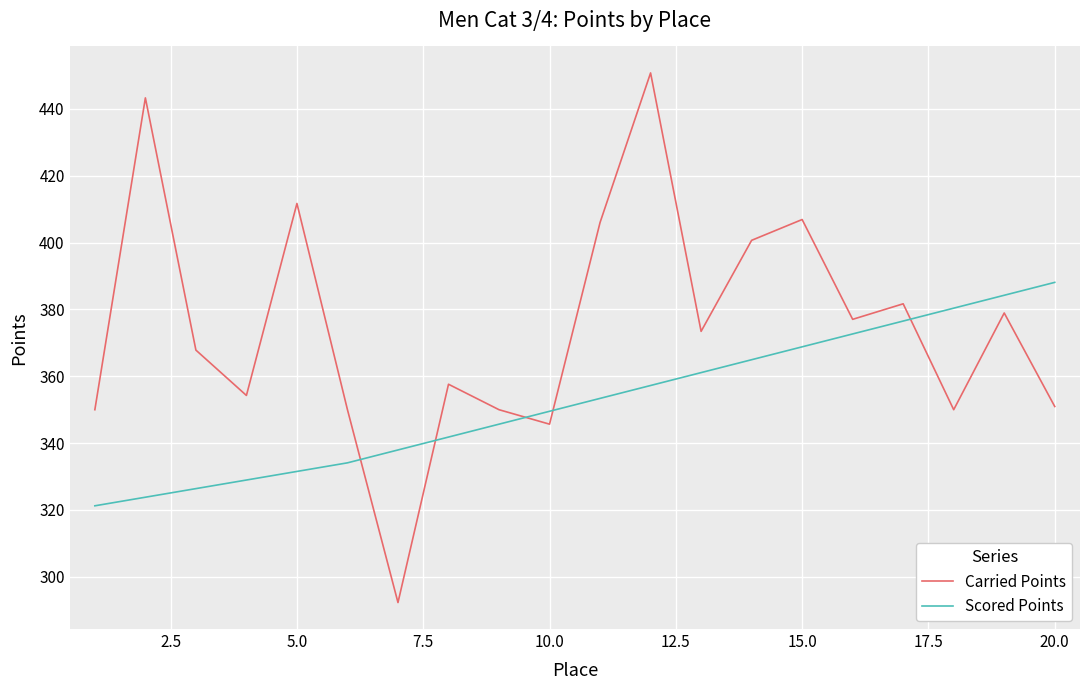

True or false: Scored Points has more than 2 points higher than both neighbors.

False